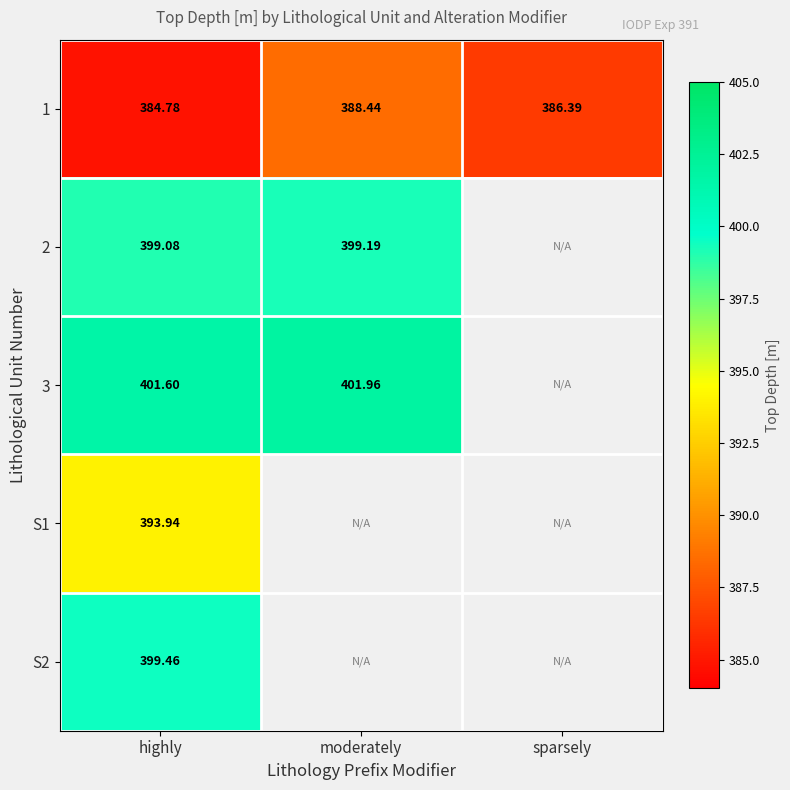

The value of 1 at sparsely is 248.6. True or false?

False